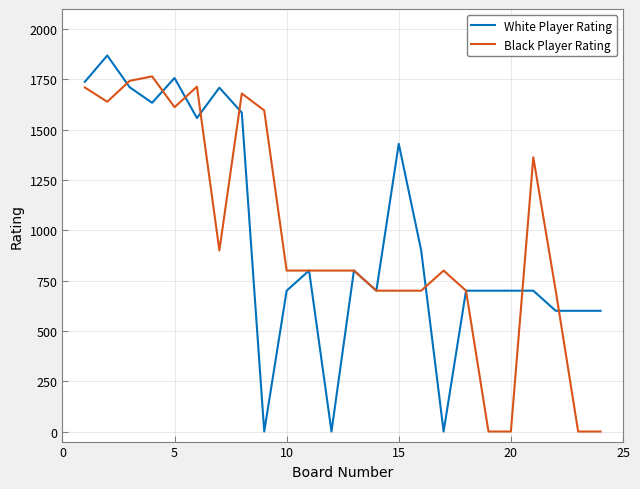

What is the maximum value shown in the chart?

1869